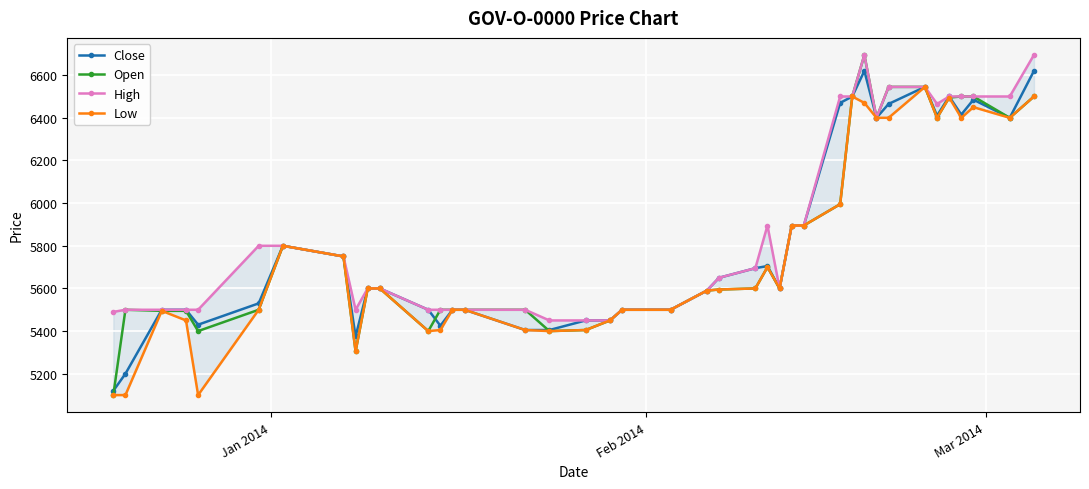

What is the highest value of the Close series?

6620